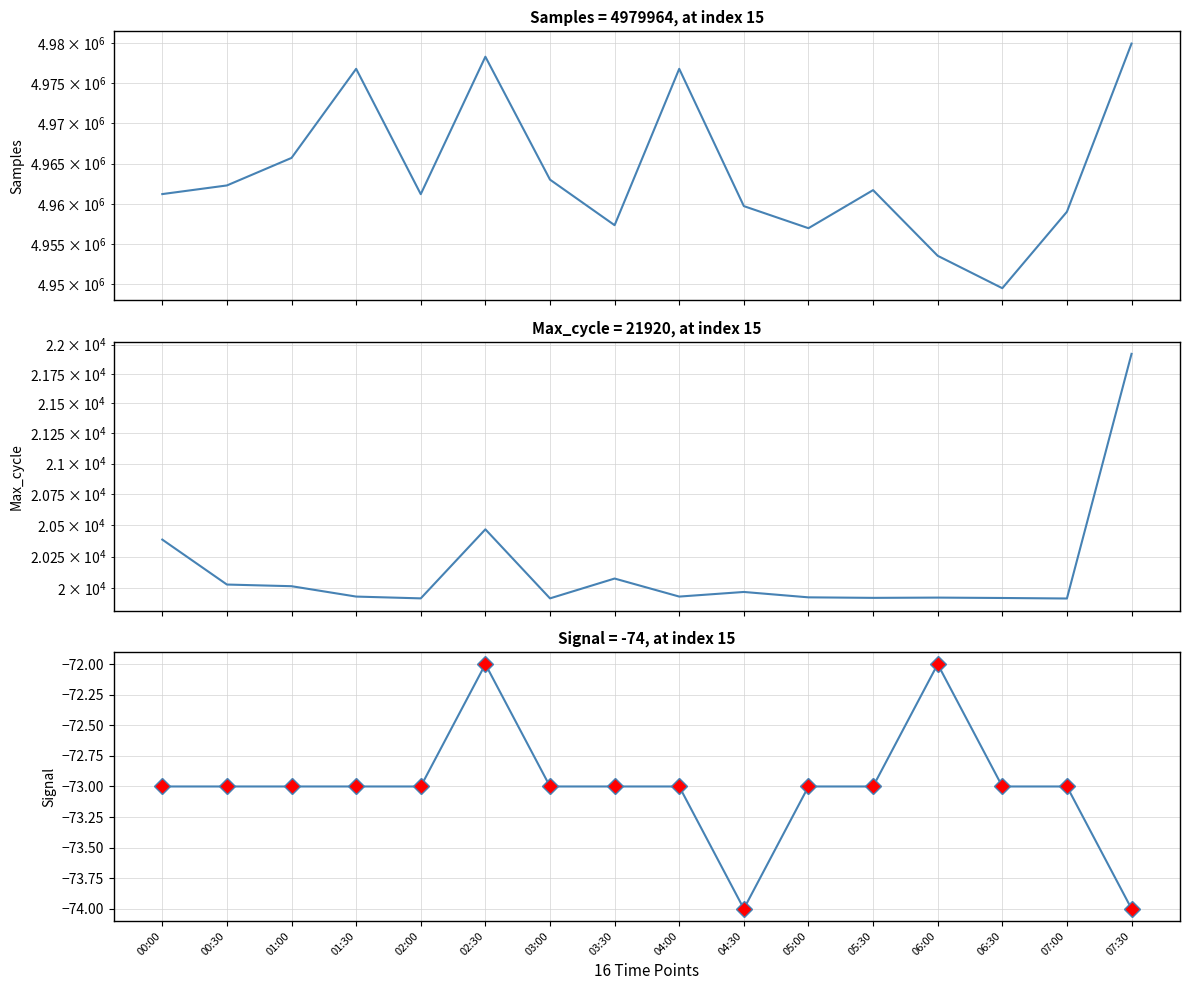

Which series has the largest total across all categories?

Samples